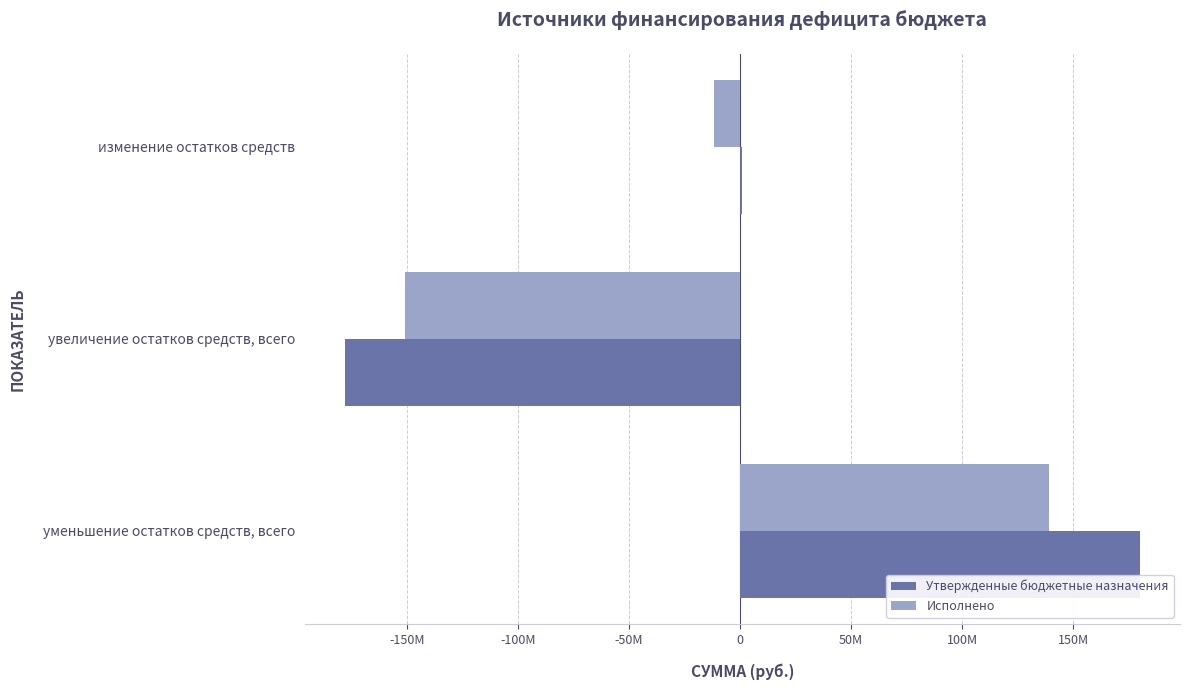

What are all the series names shown in the legend?

Утвержденные бюджетные назначения, Исполнено